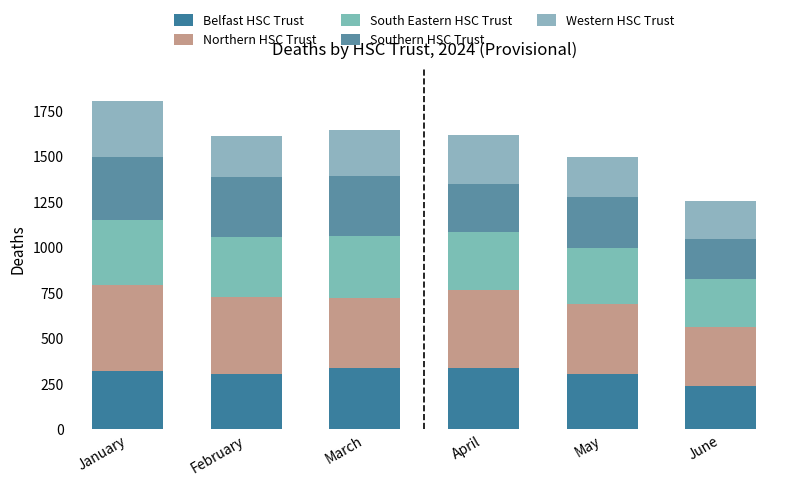

Which series has the largest total across all categories?

Northern HSC Trust